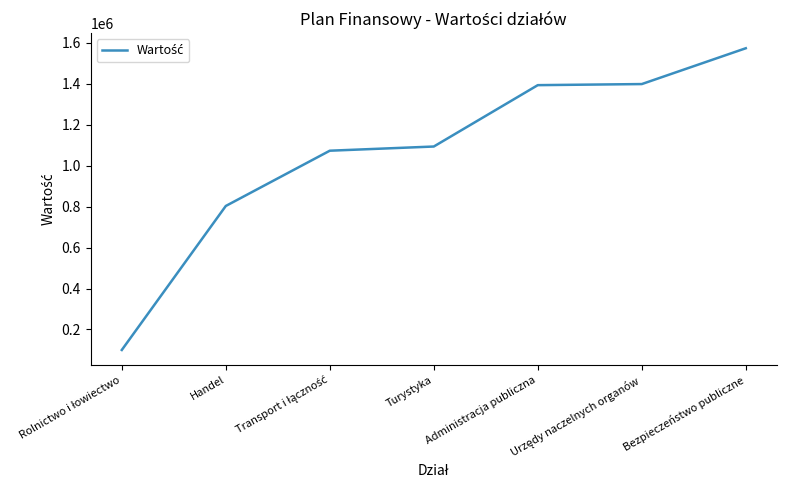

How many distinct data groups are displayed?

1